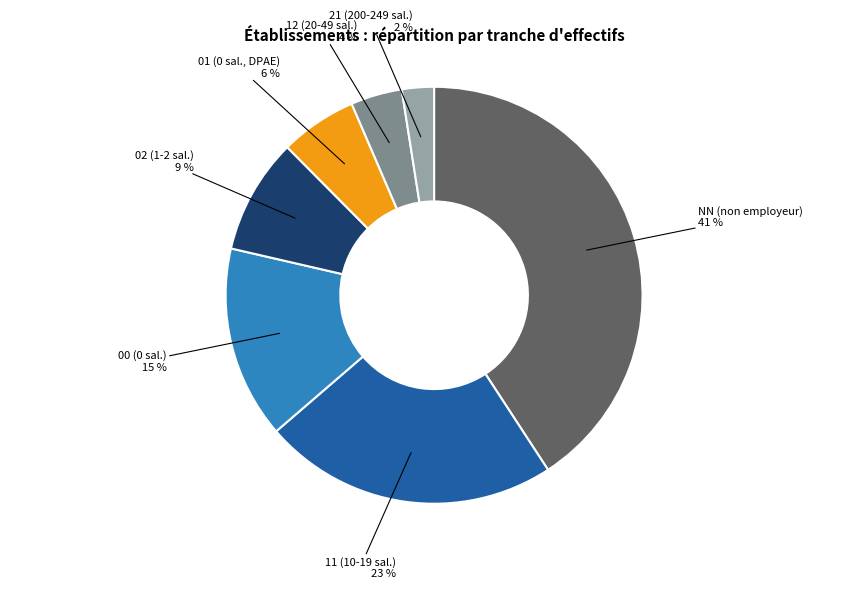

To the nearest percent, what is the average slice percentage?

14%